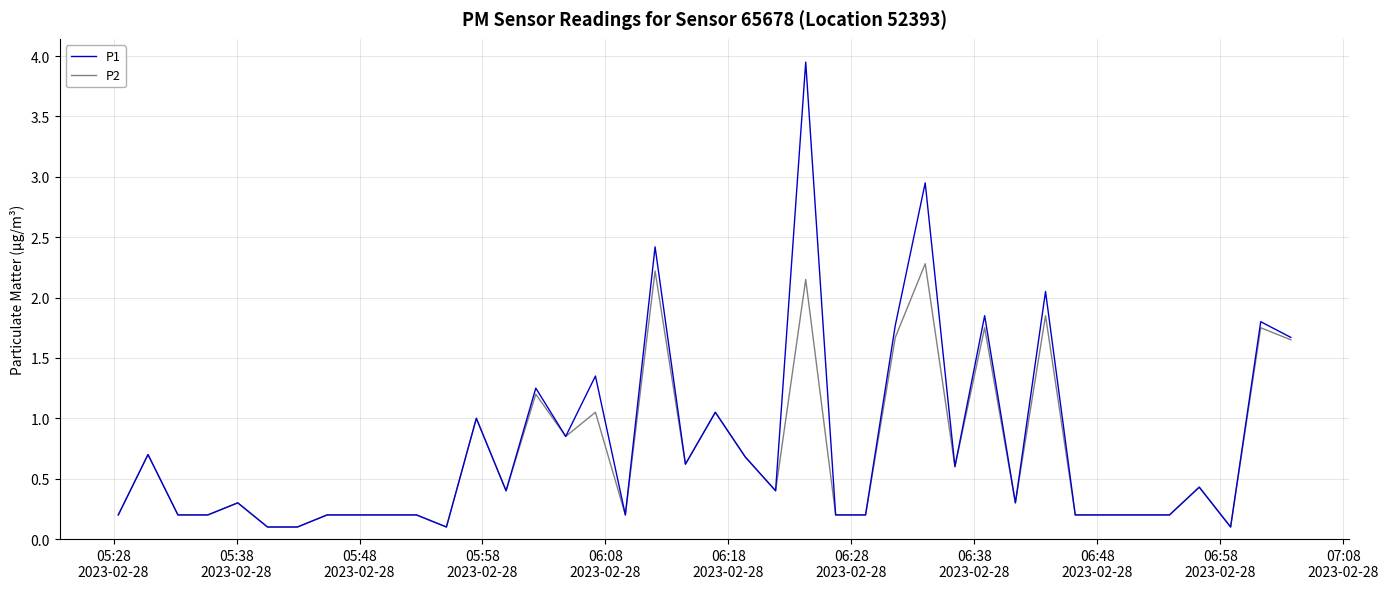

Which series has the largest range (max minus min)?

P1